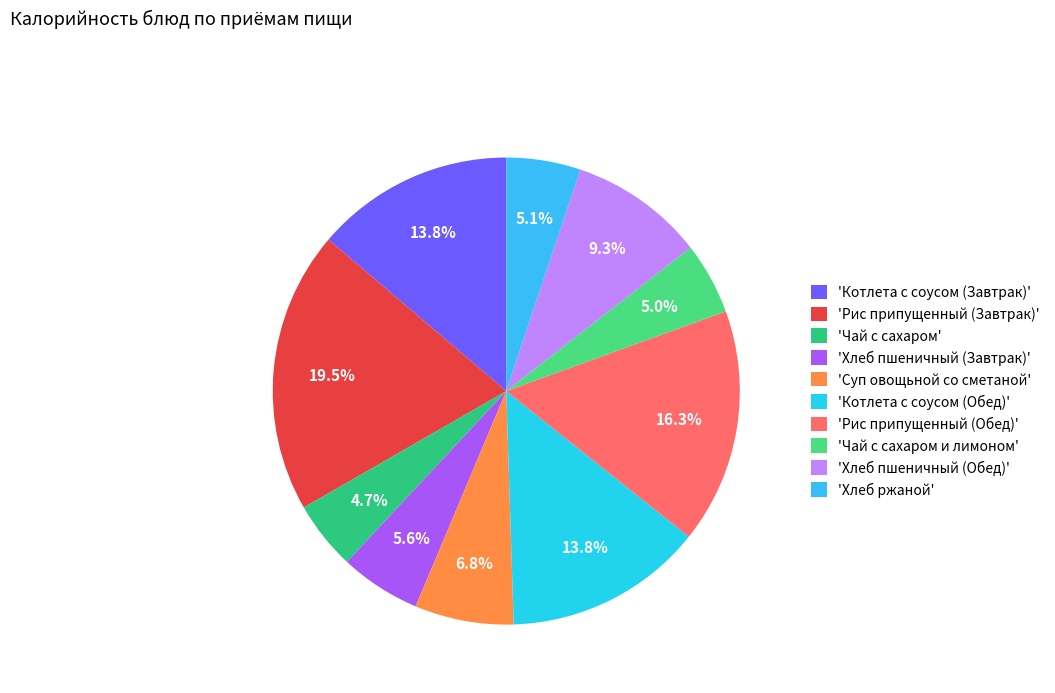

Which category has the smallest portion of the pie?

Чай с сахаром